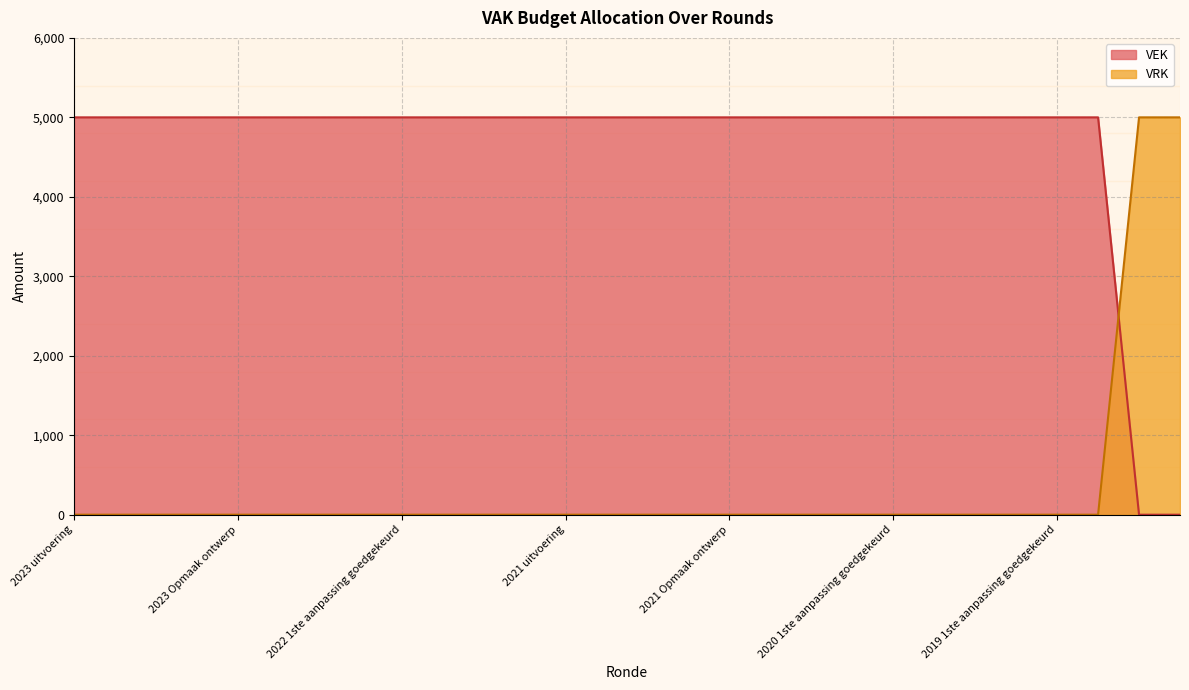

What position from the right is 2020 Opmaak ontwerp?

5